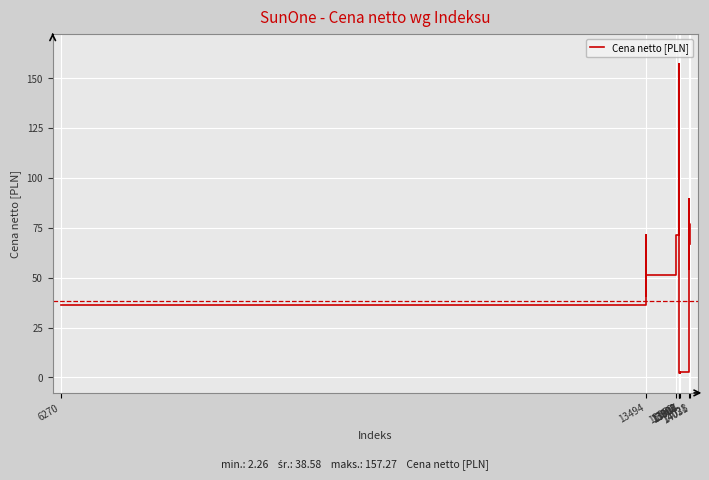

What is the maximum value shown in the chart?

157.3